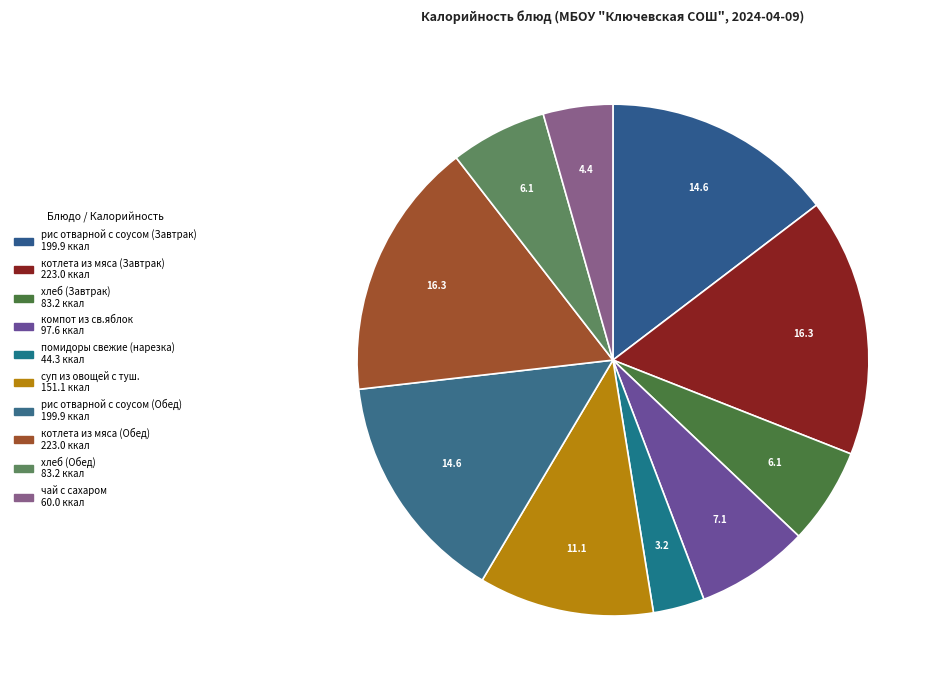

Is it true that котлета из мяса (Завтрак) is 30% of the pie?

False